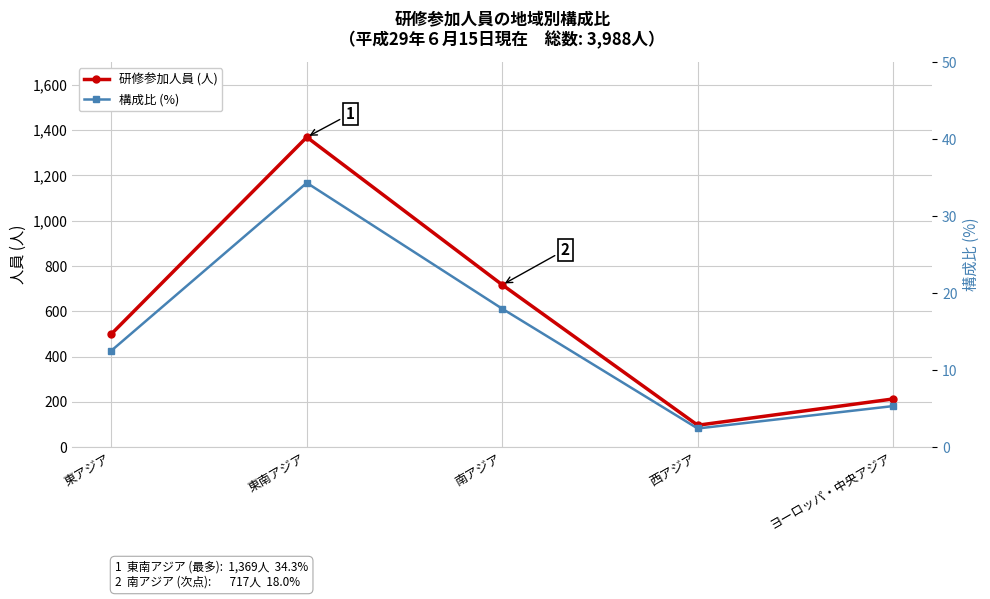

Reading left to right, list all the values displayed in this chart.

研修参加人員 (人): 東アジア=500.0	東南アジア=1369.0	南アジア=717.0	西アジア=97.0	ヨーロッパ・中央アジア=213.0
構成比 (%): 東アジア=12.5	東南アジア=34.3	南アジア=18.0	西アジア=2.4	ヨーロッパ・中央アジア=5.3